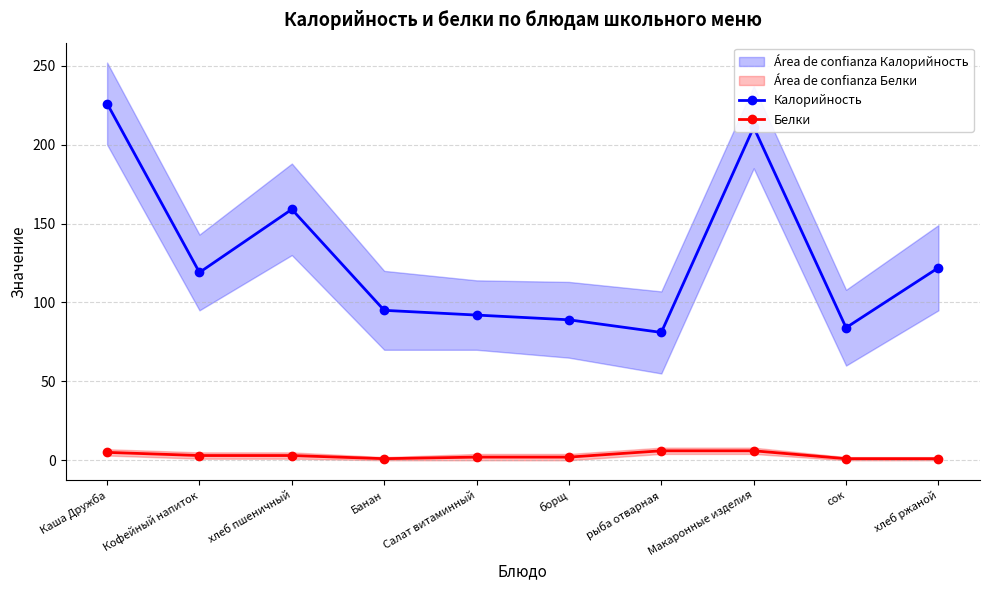

What position from the left is Каша Дружба?

1